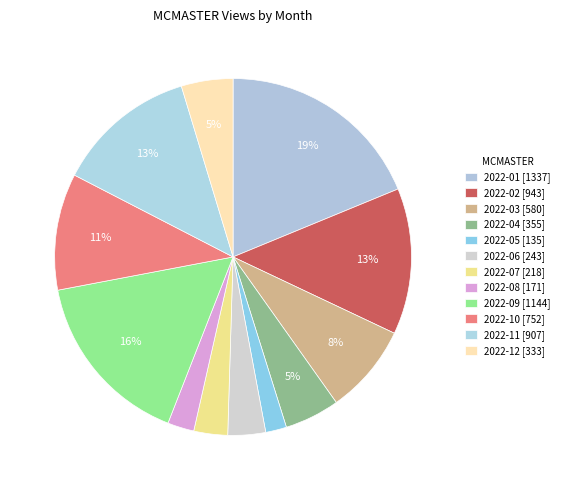

How many segments does this pie chart have?

12